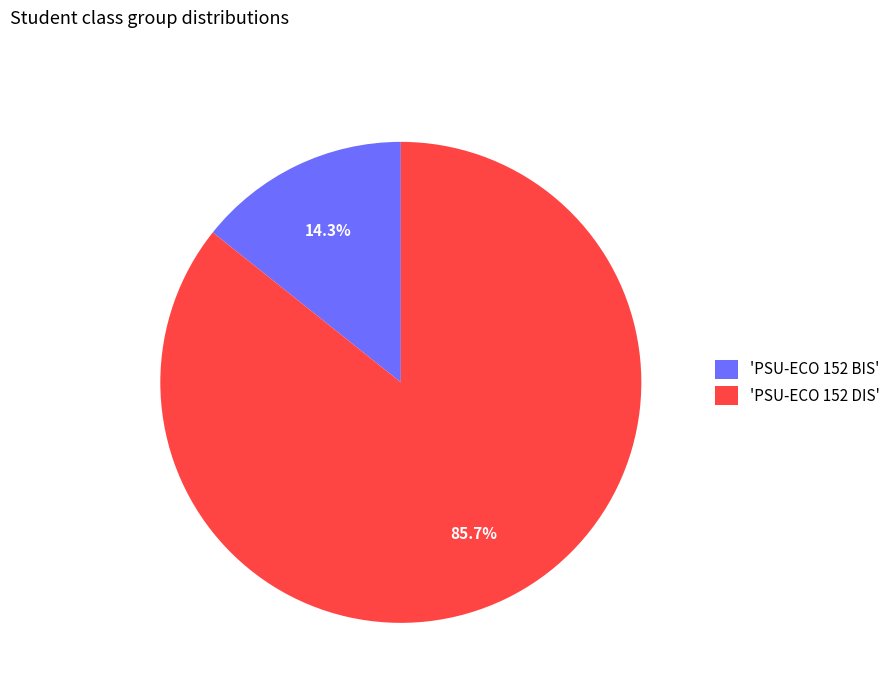

What is the smallest slice in the pie chart?

'PSU-ECO 152 BIS'